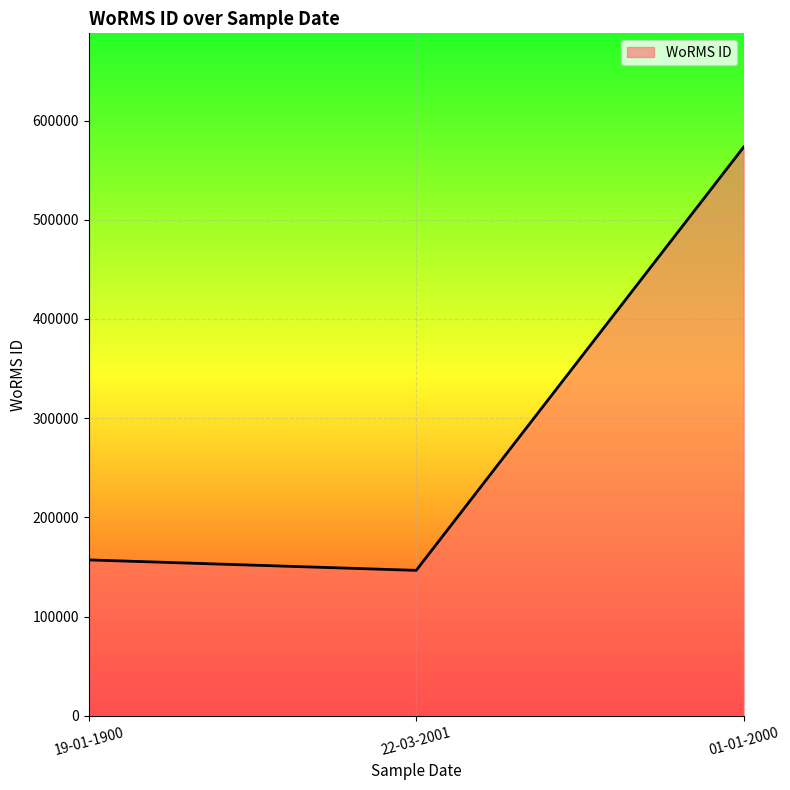

Which category has the lowest value across all series?

22-03-2001